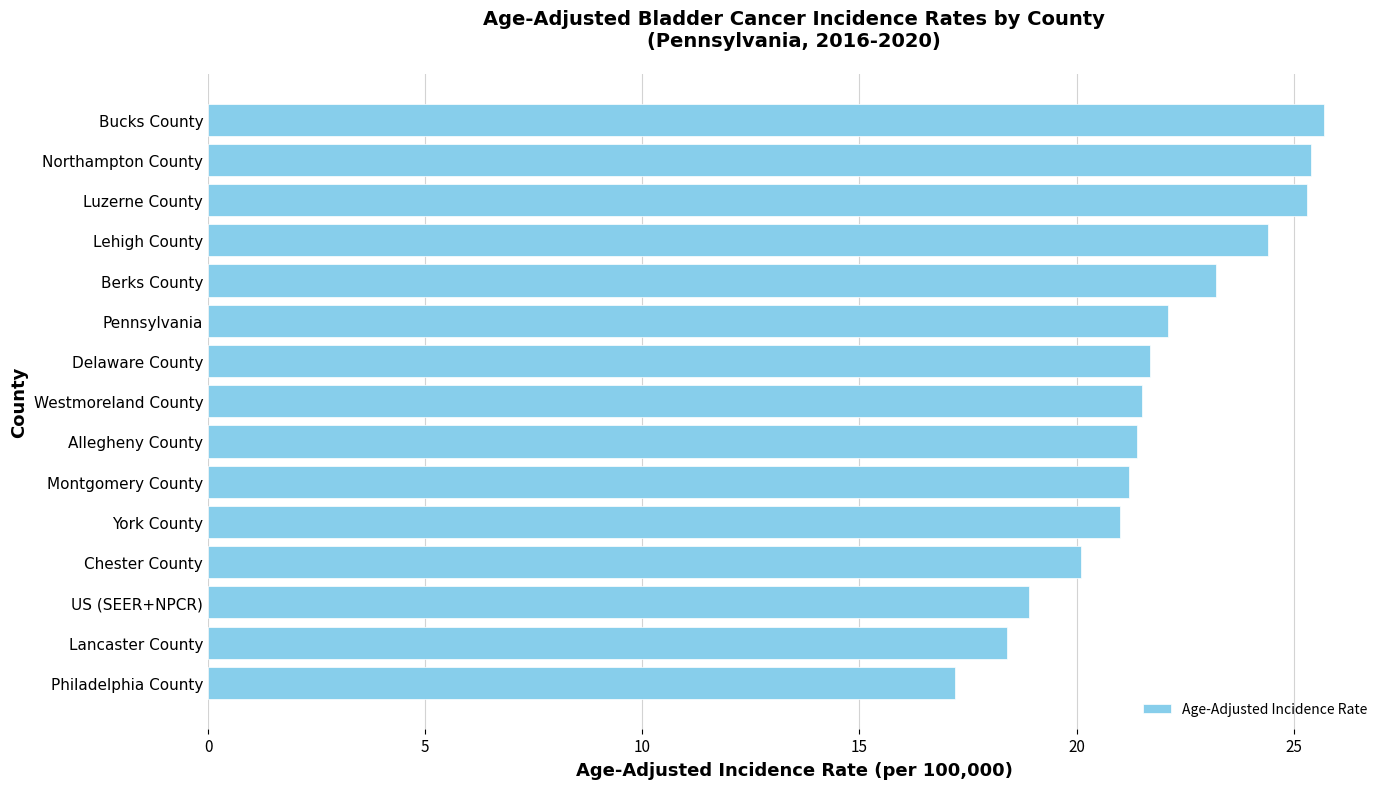

Read the value at York County.

21.0